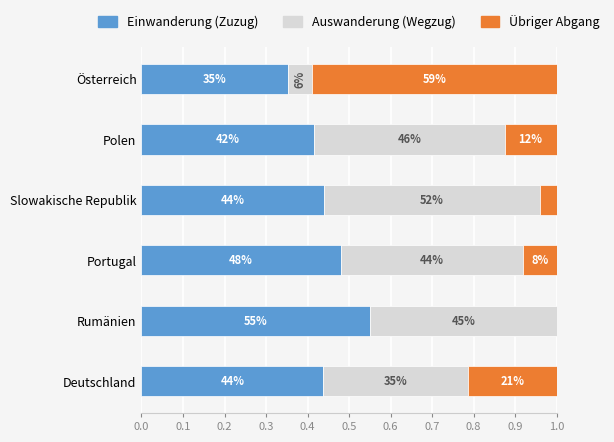

What are all the series names shown in the legend?

Einwanderung (Zuzug), Auswanderung (Wegzug), Übriger Abgang